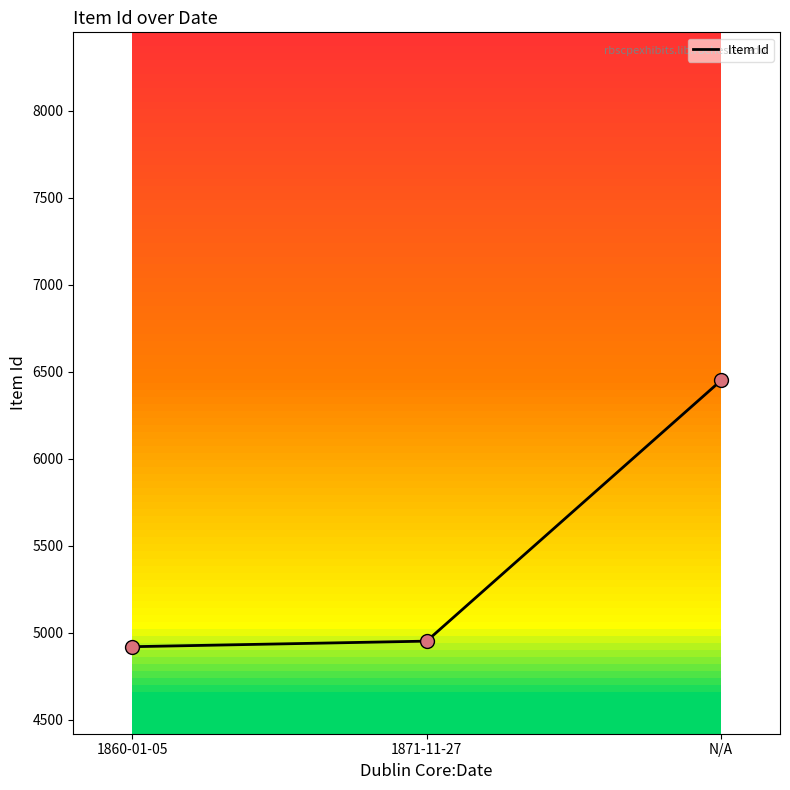

What is the ratio of the value at 1860-01-05 to the value at 1871-11-27?

1.0